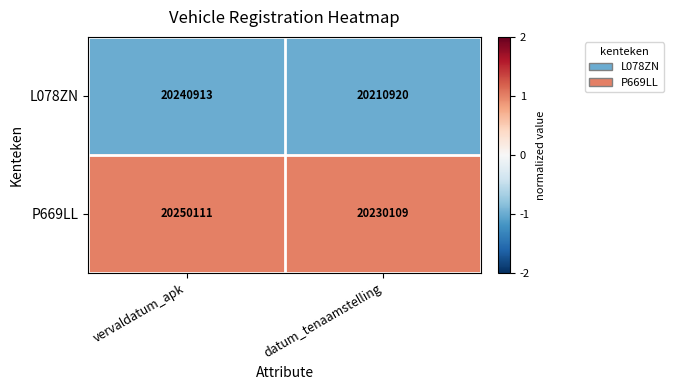

The value of L078ZN at datum_tenaamstelling is 11074100. True or false?

False